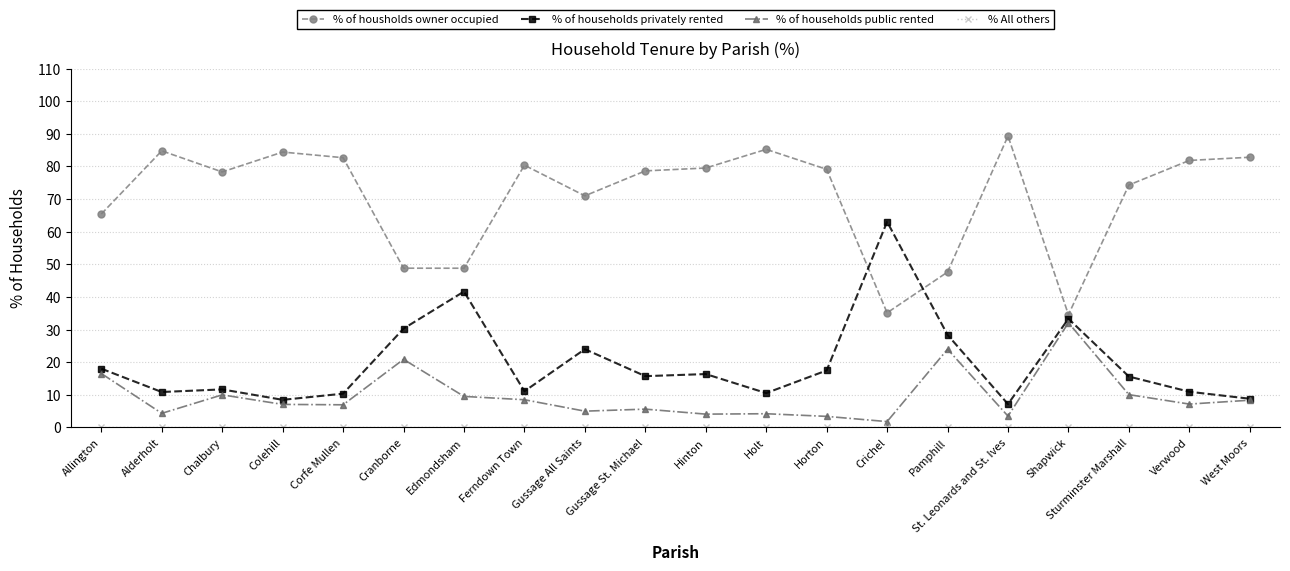

The % of housholds owner occupied series shows 48.8 at Edmondsham. True or false?

True